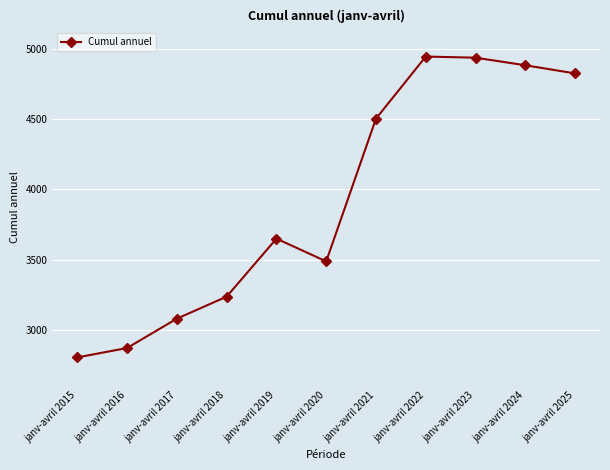

What is the ratio of the value at janv-avril 2020 to the value at janv-avril 2024?

0.7